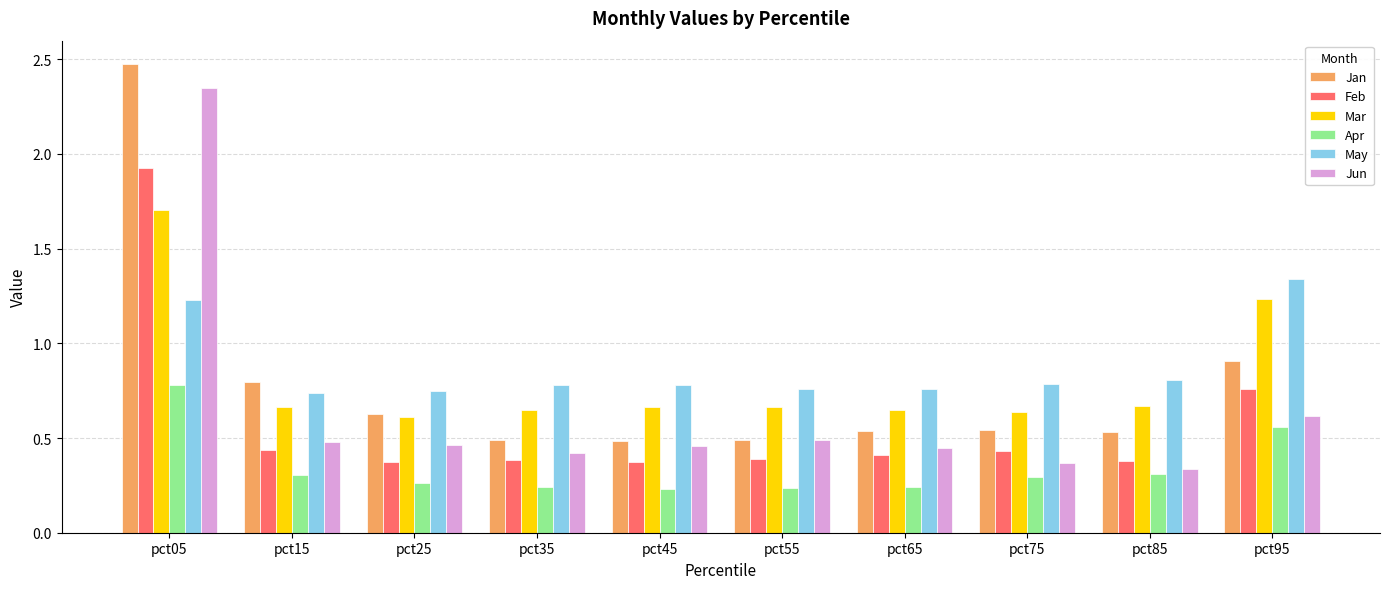

Is the value of Apr at pct45 greater than the value of May at pct65?

No